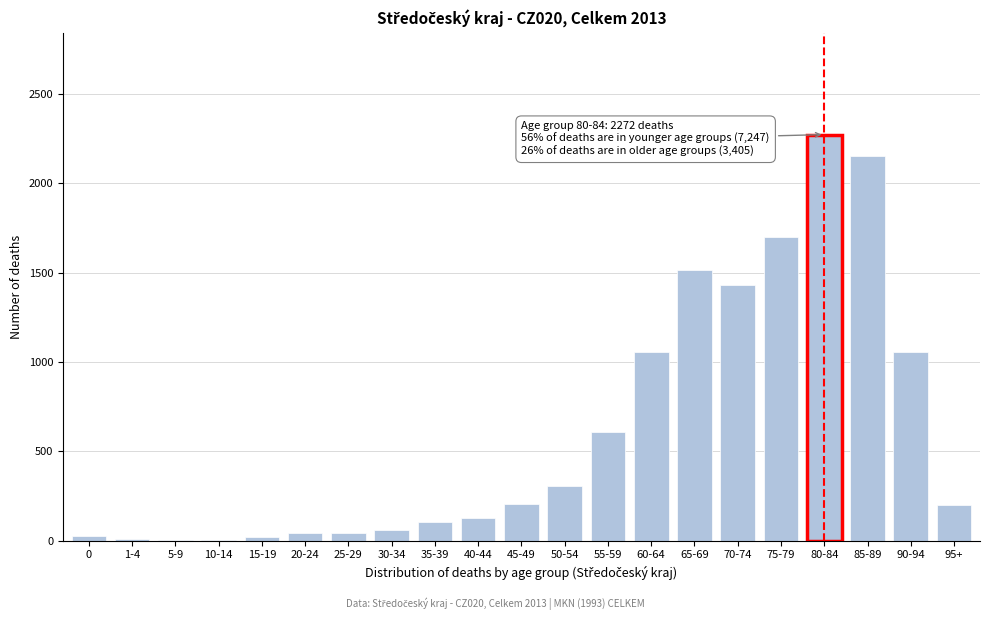

True or false: the data shows 784 at 70-74.

False